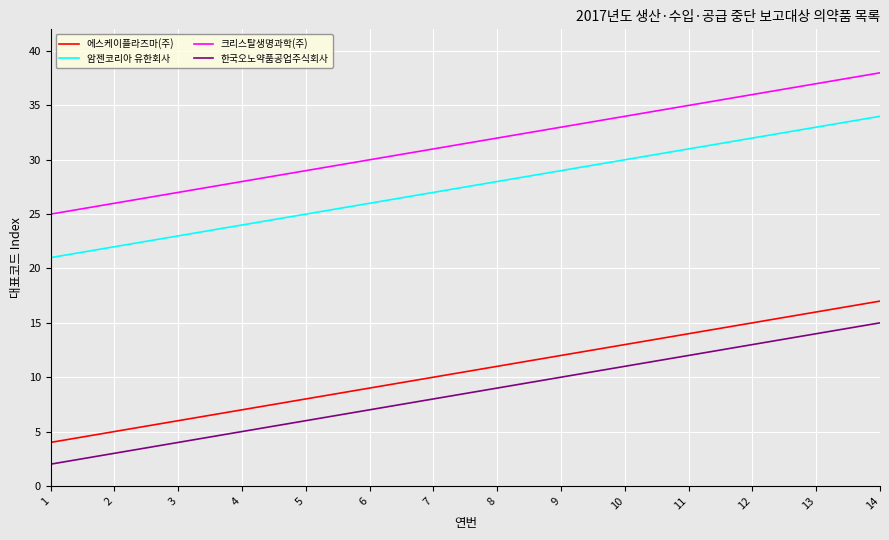

Is the value of 크리스탈생명과학(주) at 14 greater than the value of 암젠코리아 유한회사 at 11?

Yes